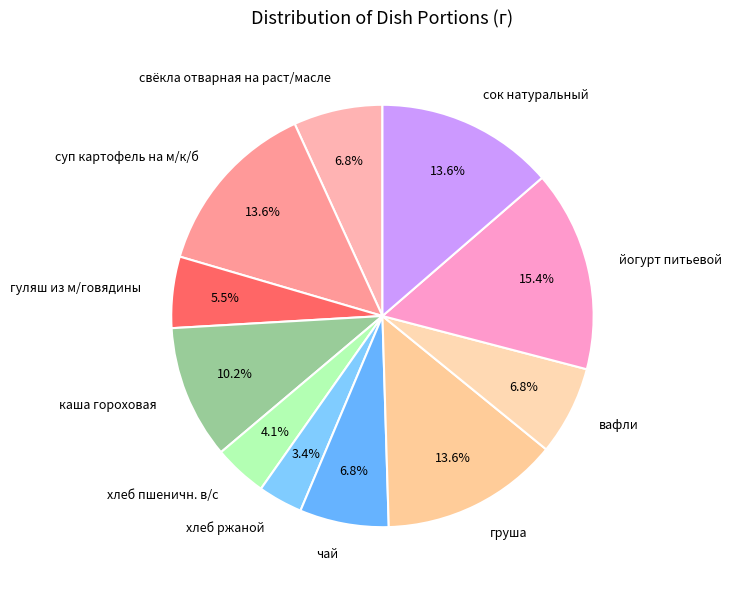

Count the number of slices in the pie.

11